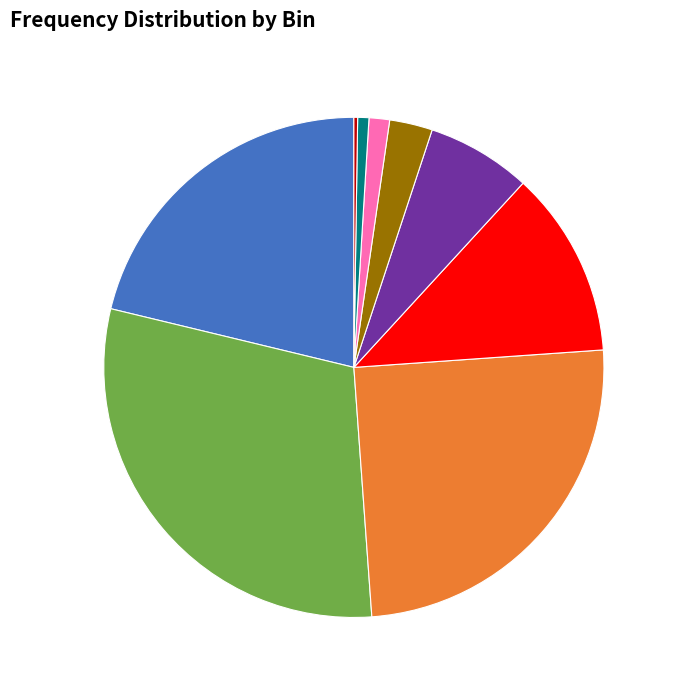

Is there a majority slice in this chart?

No